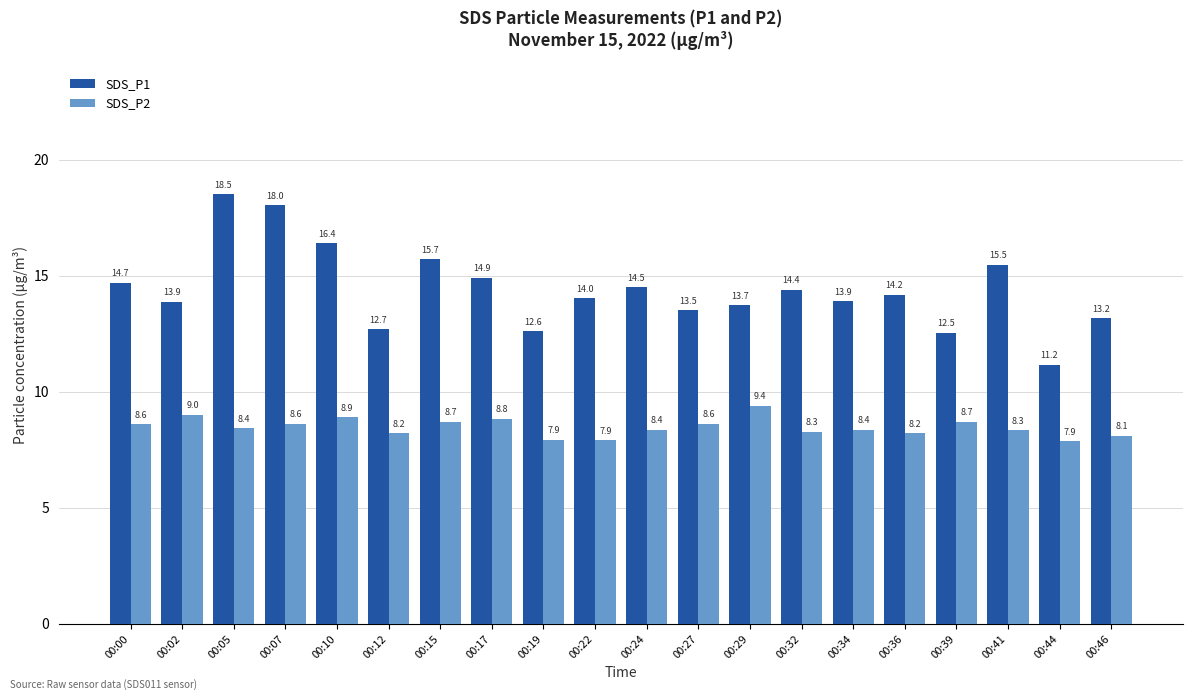

What is the smallest value displayed?

7.9